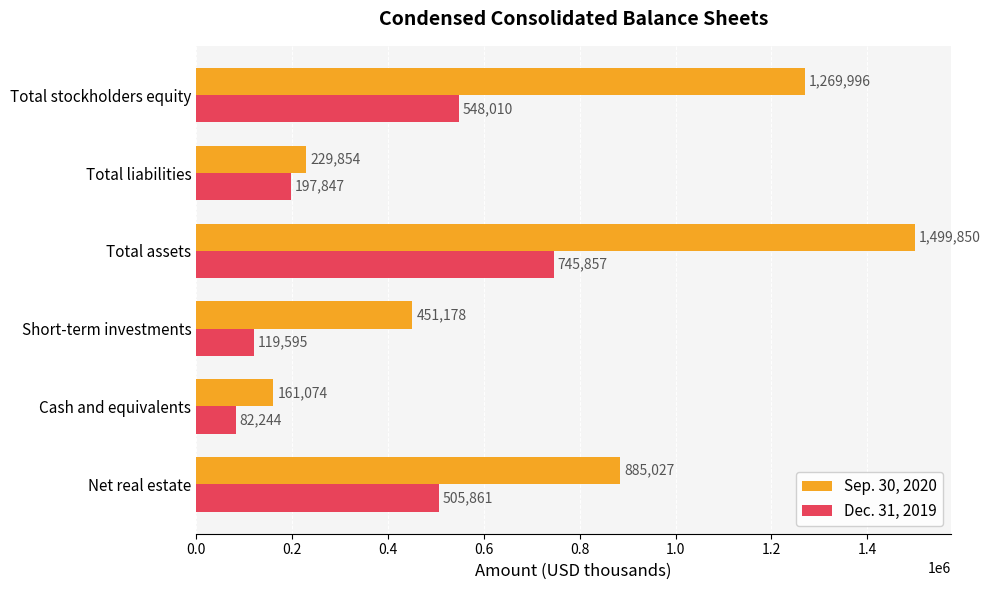

Which category has the highest value in the Dec. 31, 2019 series?

Total assets